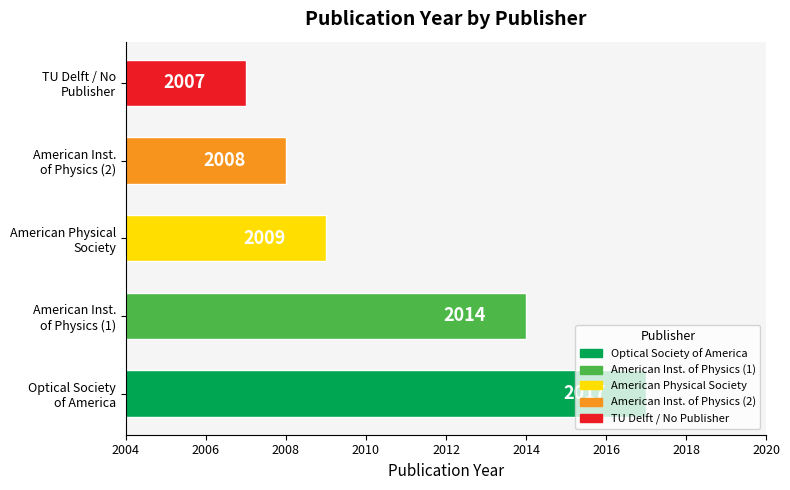

What is the minimum value shown in the chart?

2007